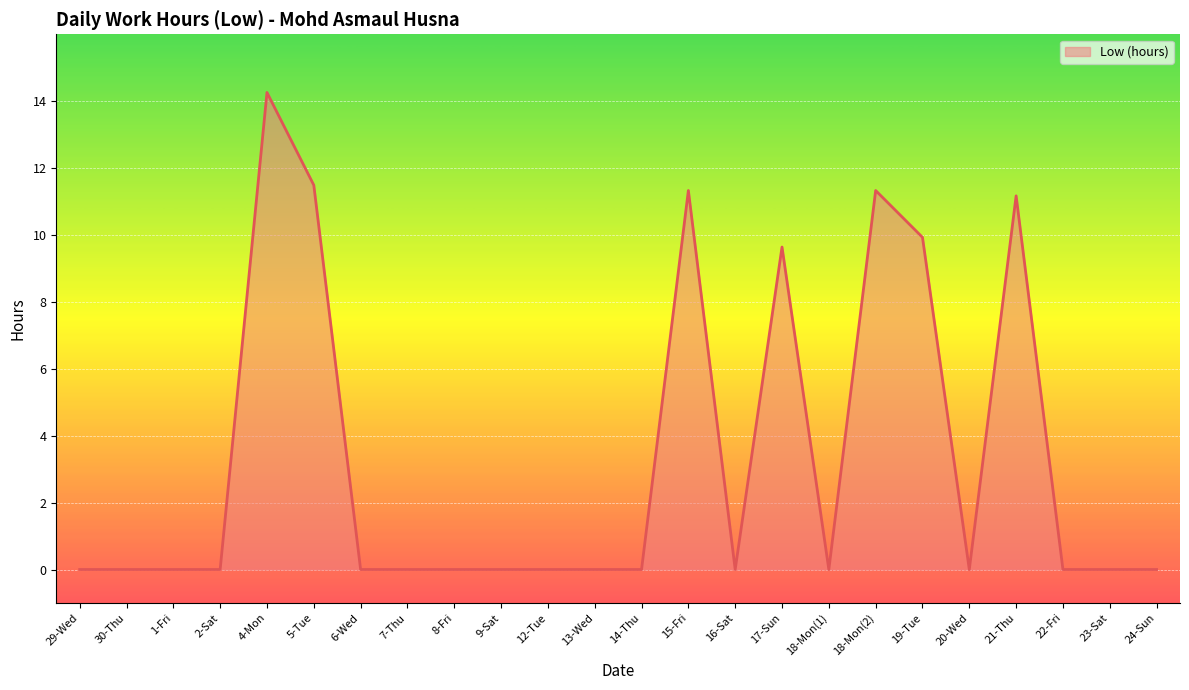

Reading right to left, extract all data points from this chart.

0.0	0.0	0.0	11.2	0.0	9.9	11.3	0.0	9.6	0.0	11.3	0.0	0.0	0.0	0.0	0.0	0.0	0.0	11.5	14.3	0.0	0.0	0.0	0.0